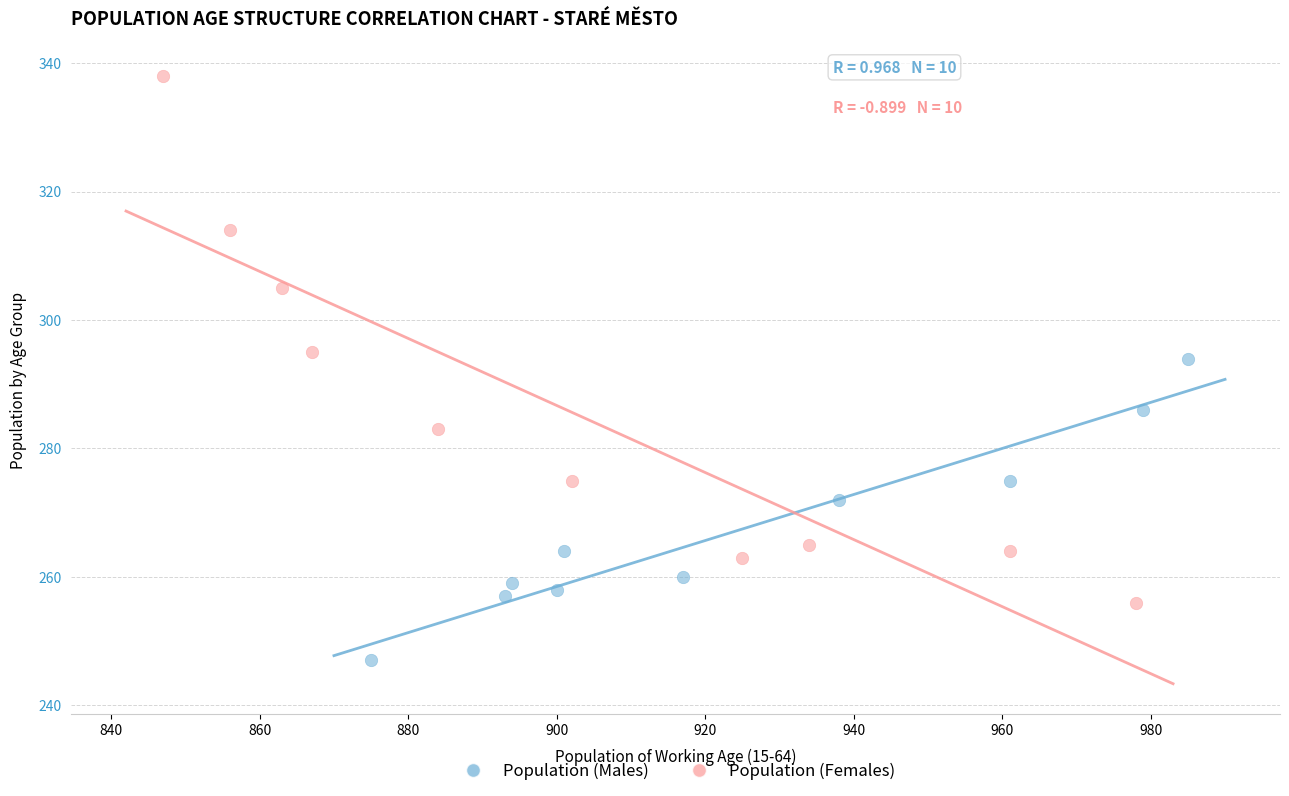

What are all the series names shown in the legend?

Population (Males), Population (Females)